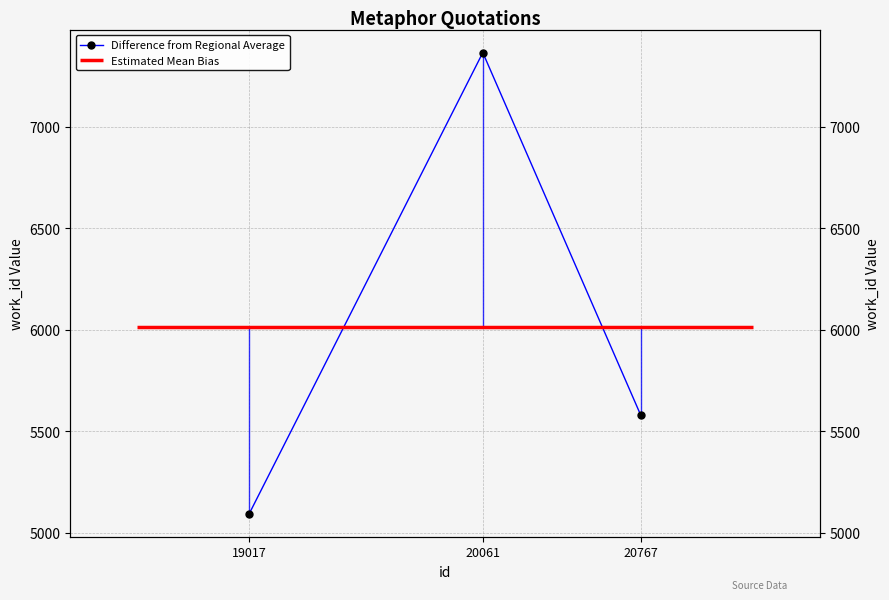

Is it true that the value at 20767 is 5579?

True